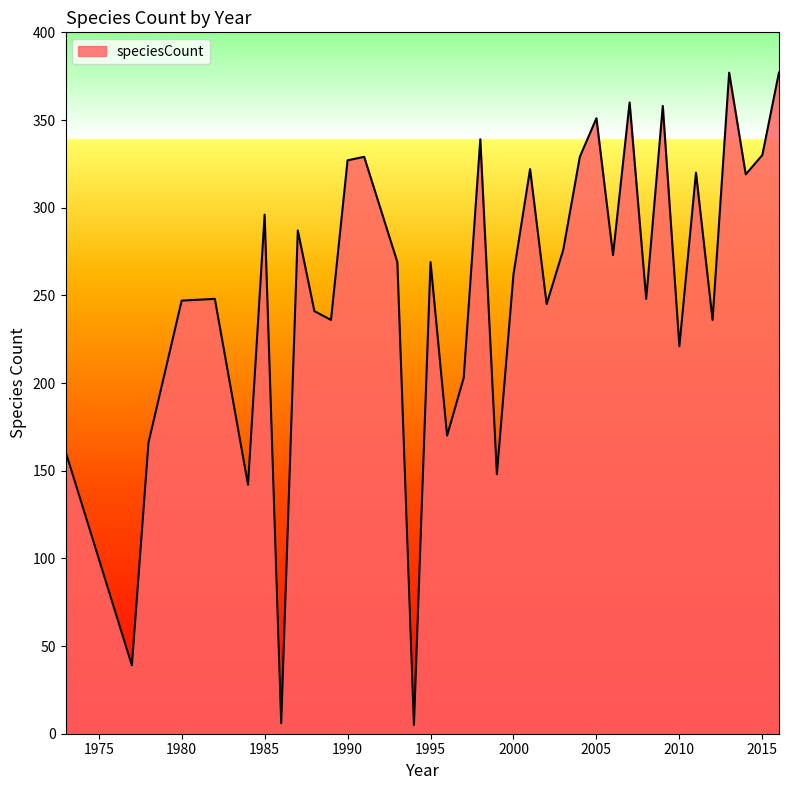

What is the greatest value displayed?

377